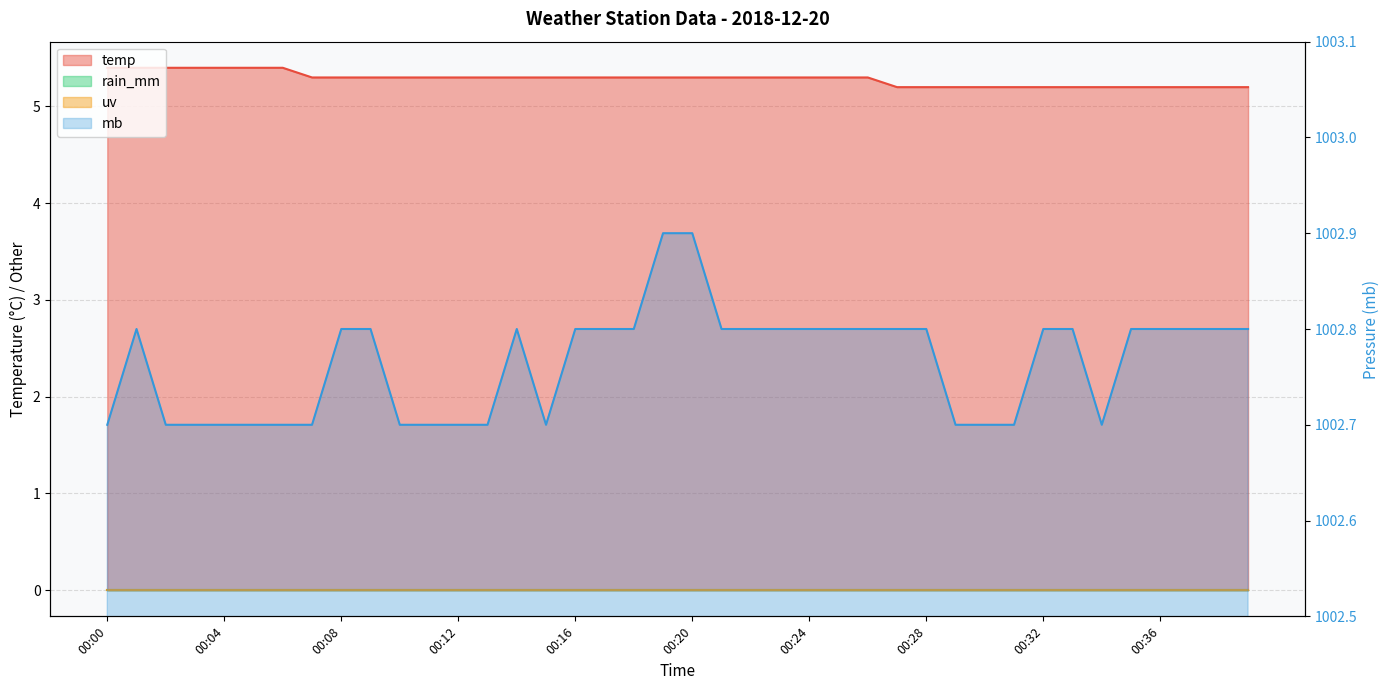

True or false: temp and mb cross at least once.

False